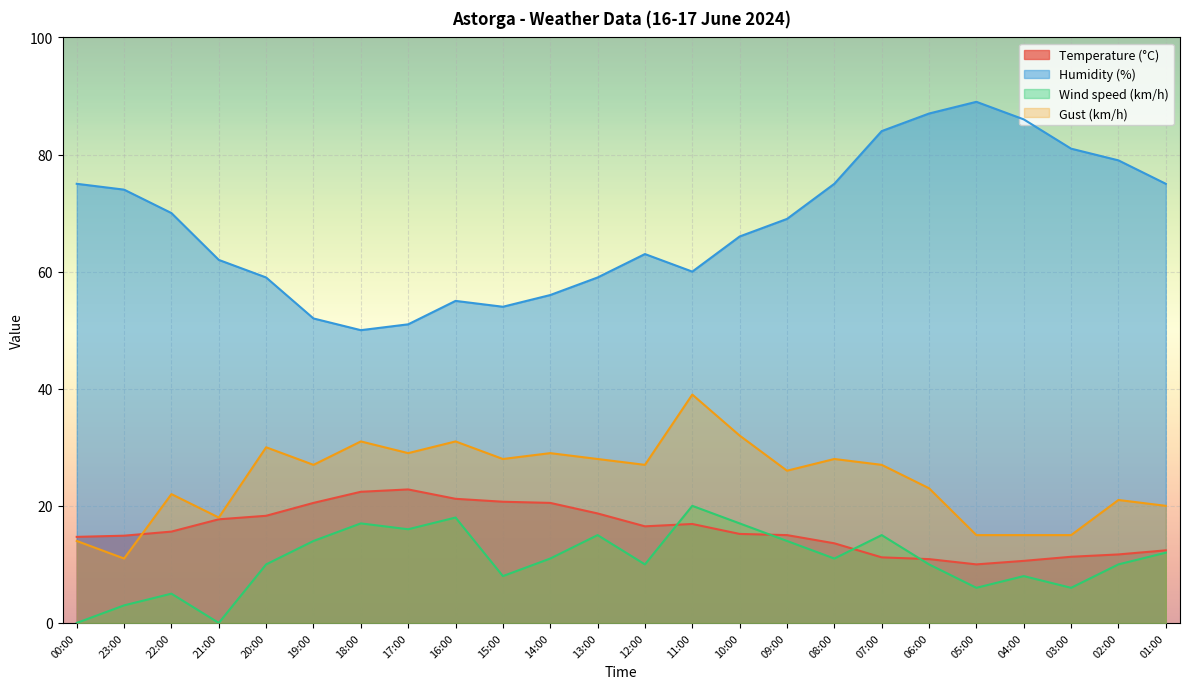

Rank the categories by Humidity (%) value from lowest to highest.

18:00, 17:00, 19:00, 15:00, 16:00, 14:00, 20:00, 13:00, 11:00, 21:00, 12:00, 10:00, 09:00, 22:00, 23:00, 00:00, 08:00, 01:00, 02:00, 03:00, 07:00, 04:00, 06:00, 05:00